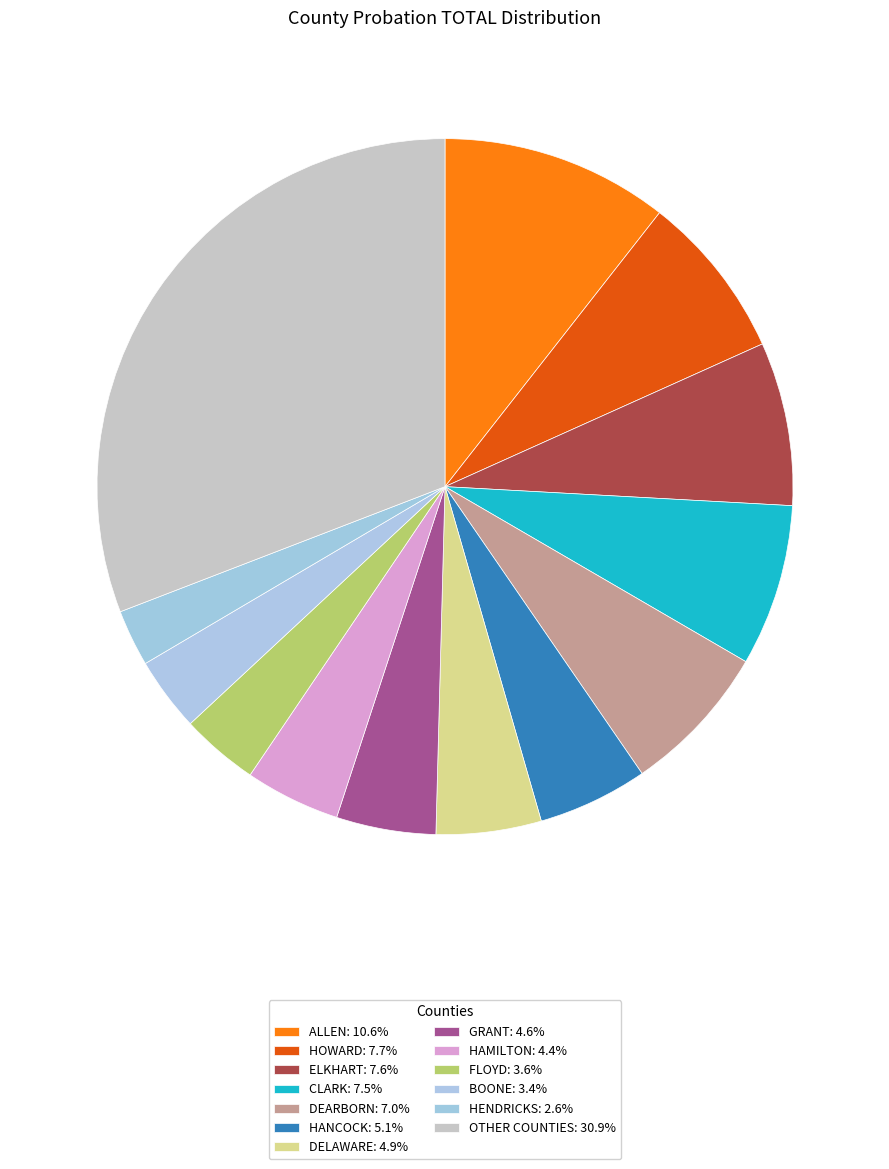

Count the number of slices in the pie.

13